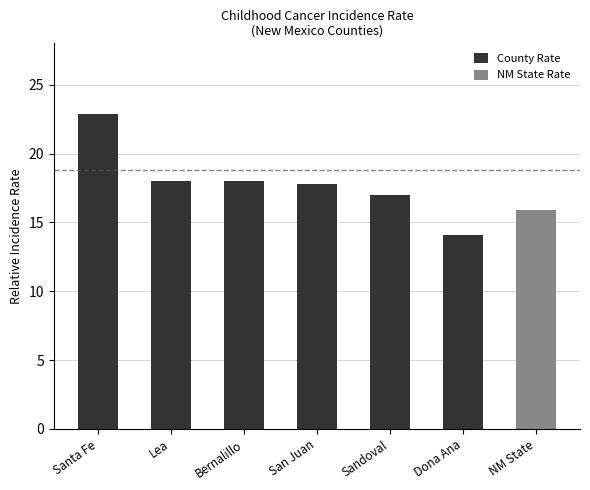

How many bars are there in total?

7